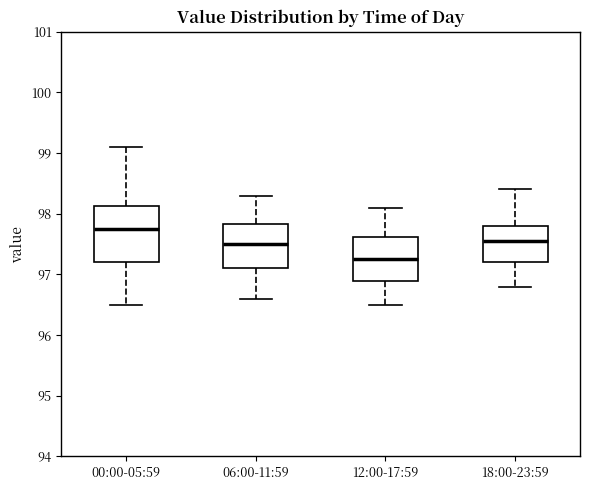

Which box is the tallest, from its lower edge to its upper edge?

00:00-05:59